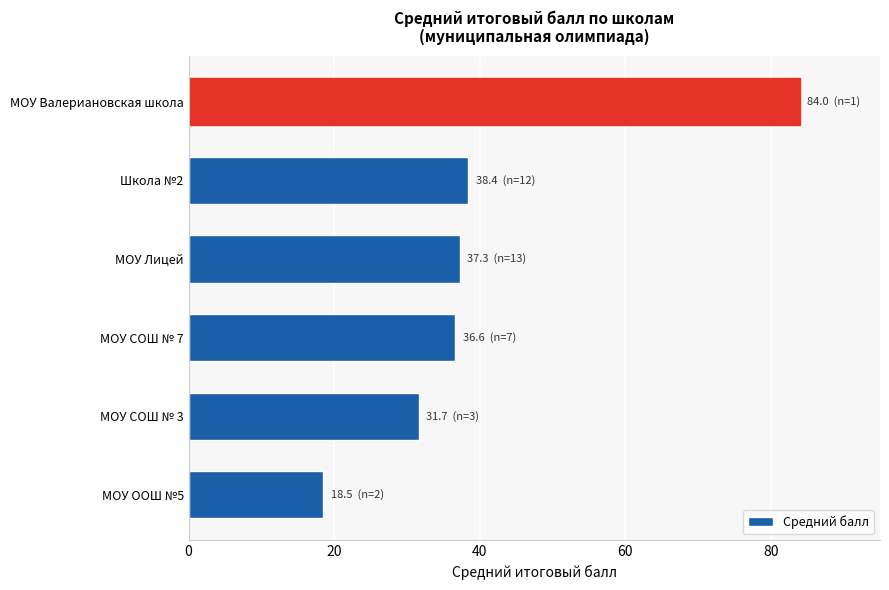

The value at МОУ ООШ №5 is 18.5. True or false?

True